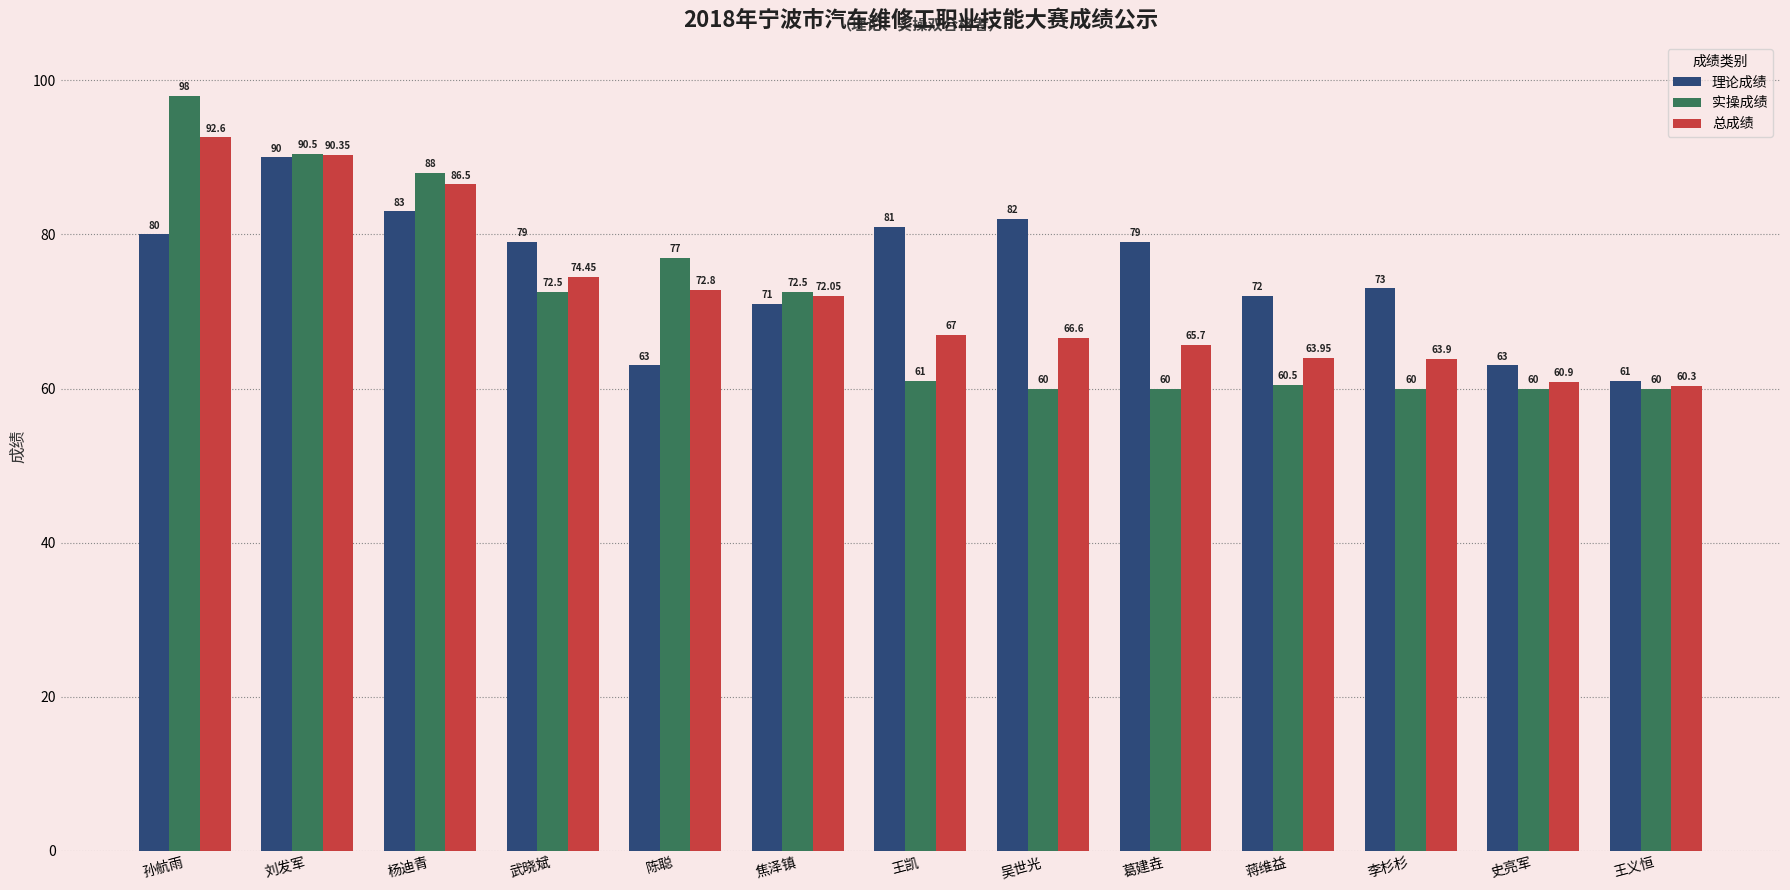

At which label does 实操成绩 reach its peak?

孙航雨